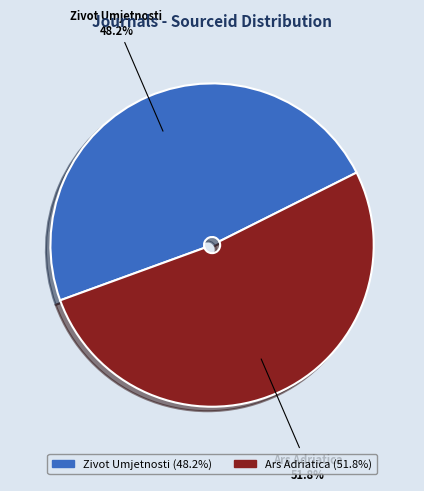

To the nearest percent, what is the combined percentage of Ars Adriatica and Zivot Umjetnosti?

100%